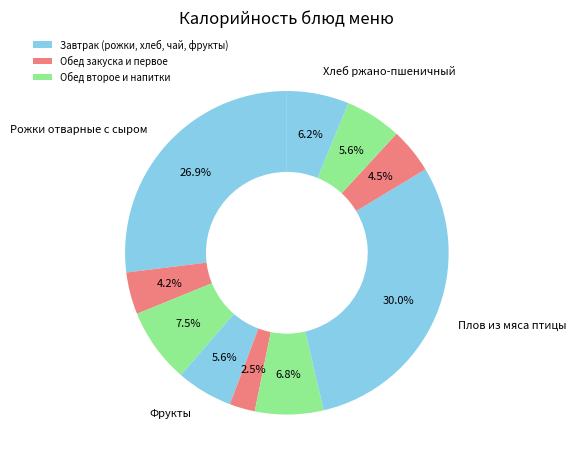

How many slices are in this pie chart?

10